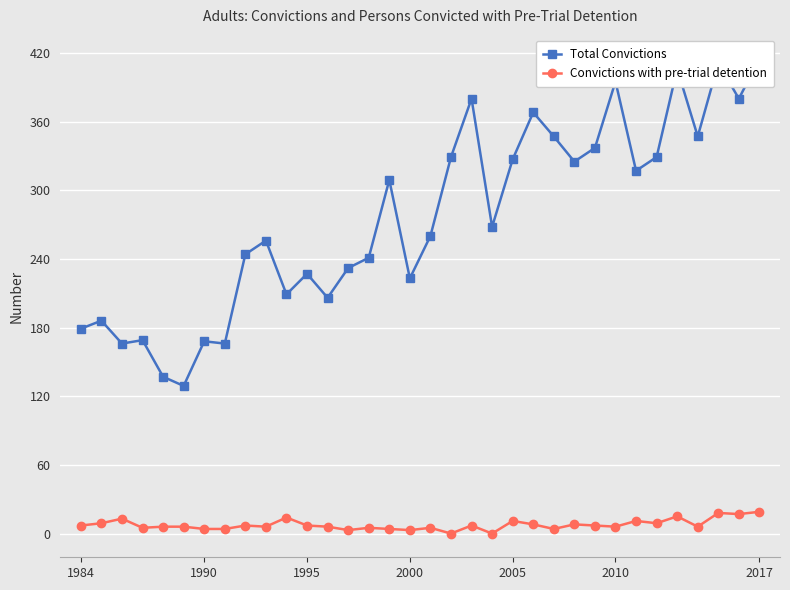

Which series has the widest spread of values?

Total Convictions